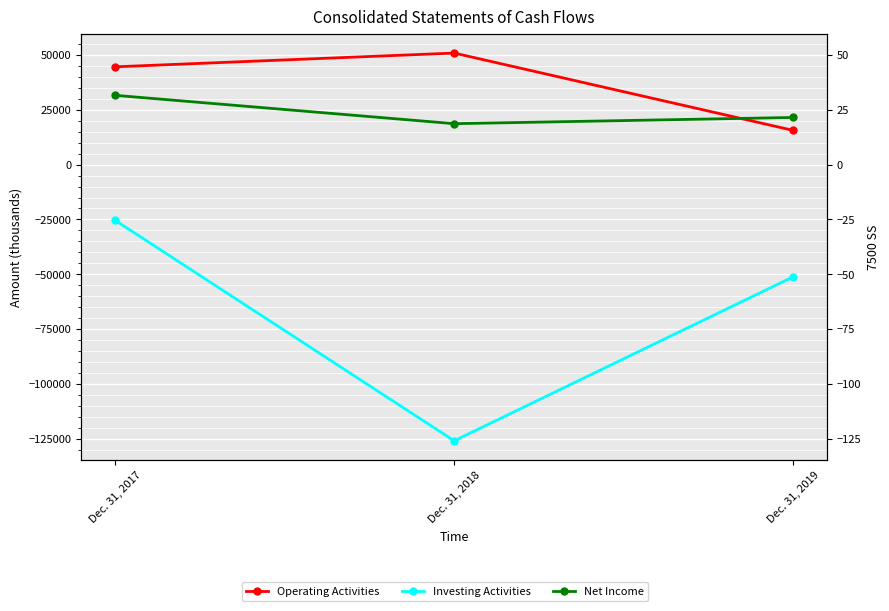

Which series has the largest total across all categories?

Operating Activities